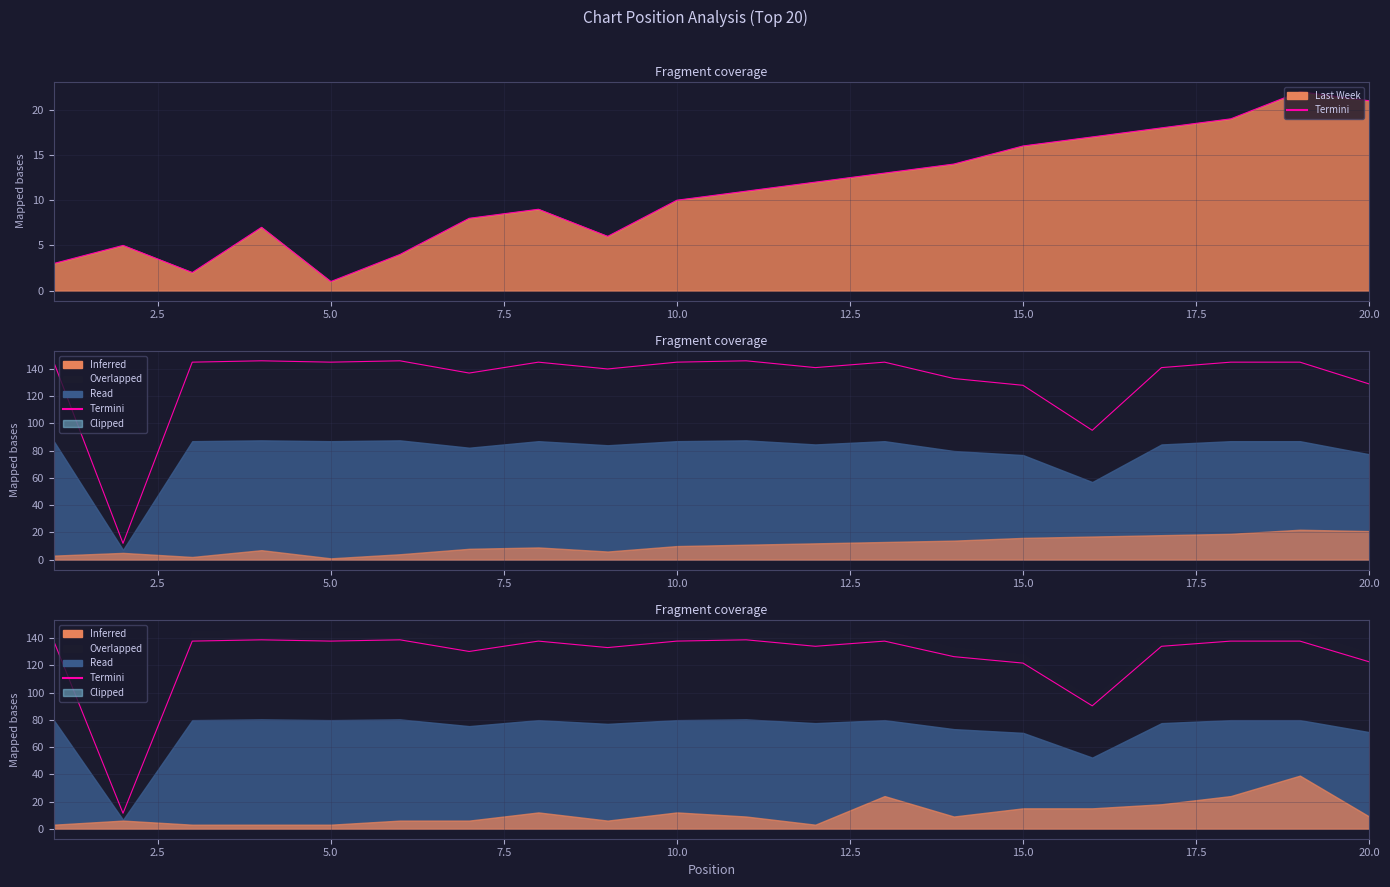

What is the value of the 5th point from the left?

137.8